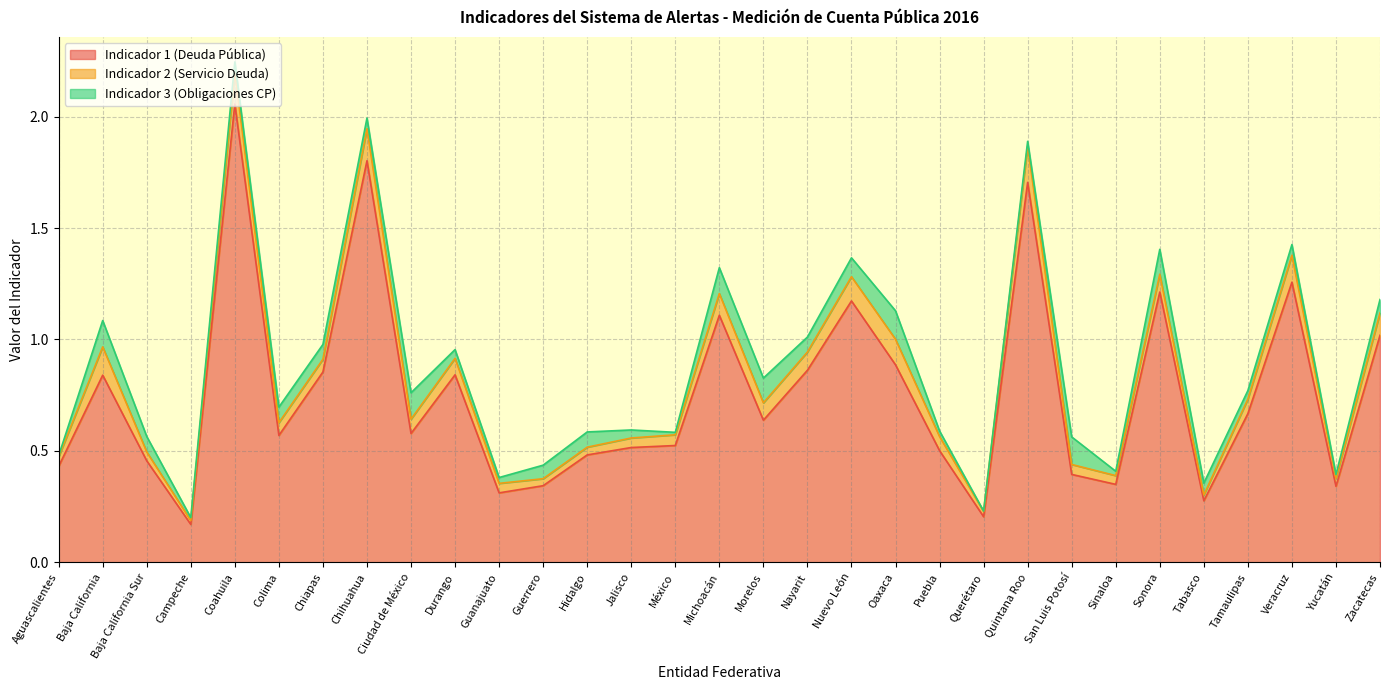

How many series are shown in this chart?

3